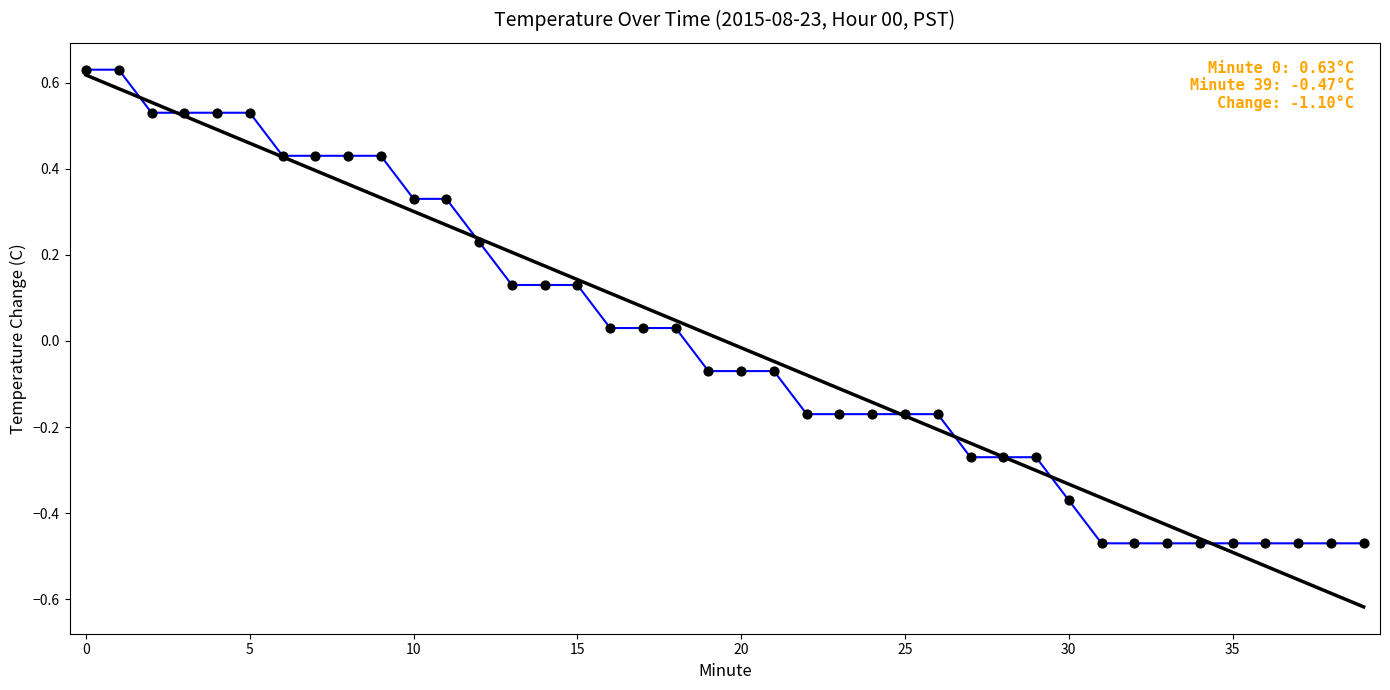

Which has a higher value, 17 or 23?

17